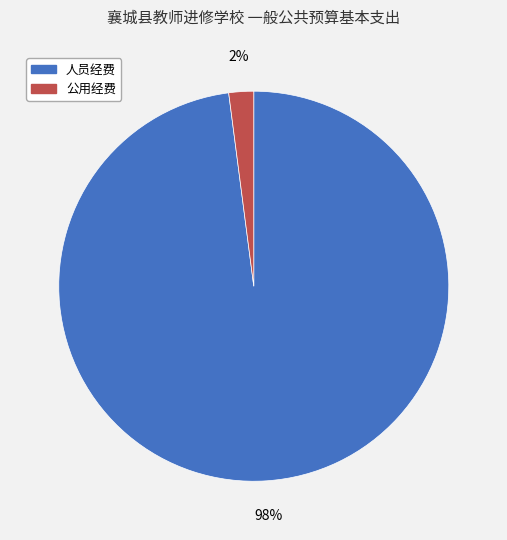

Is there a majority slice in this chart?

Yes